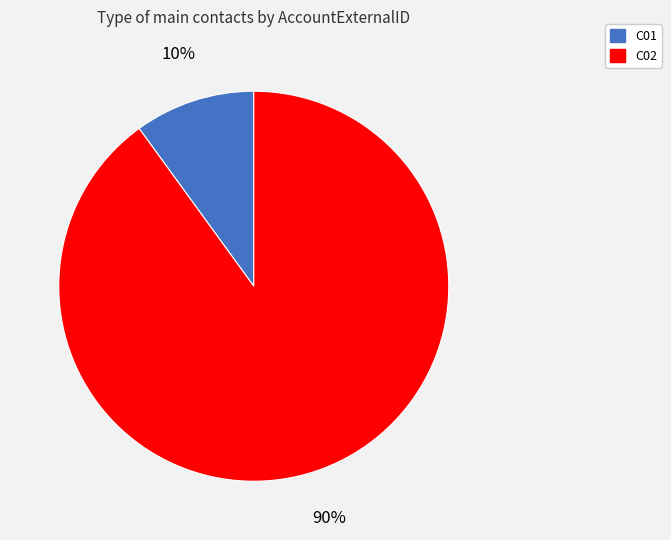

Is there a majority slice in this chart?

Yes